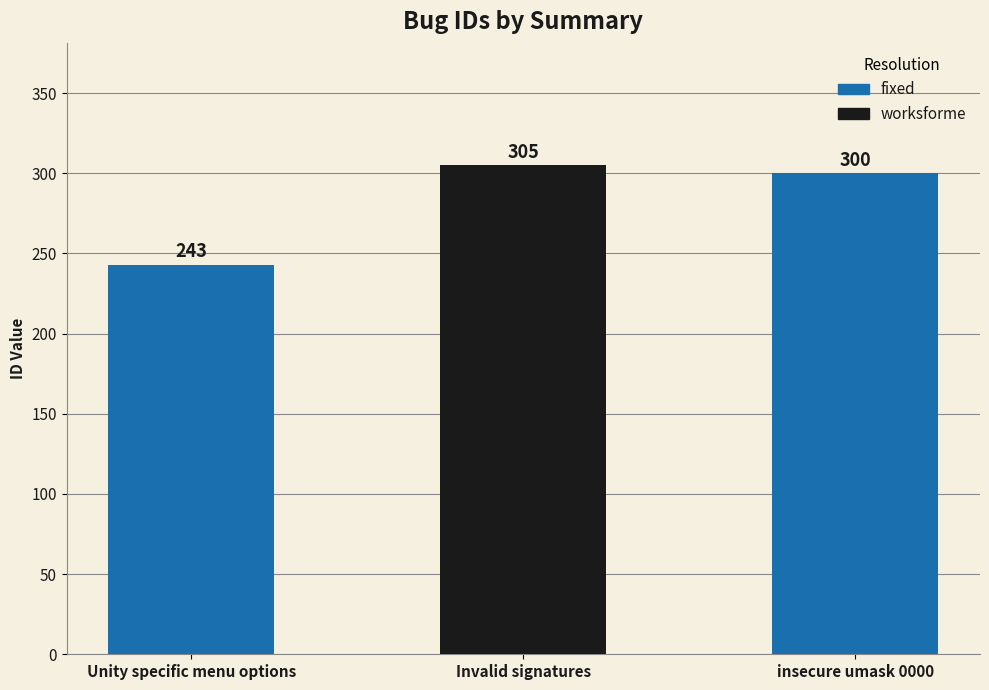

What is the sum of the values at insecure umask 0000 and Invalid signatures?

605